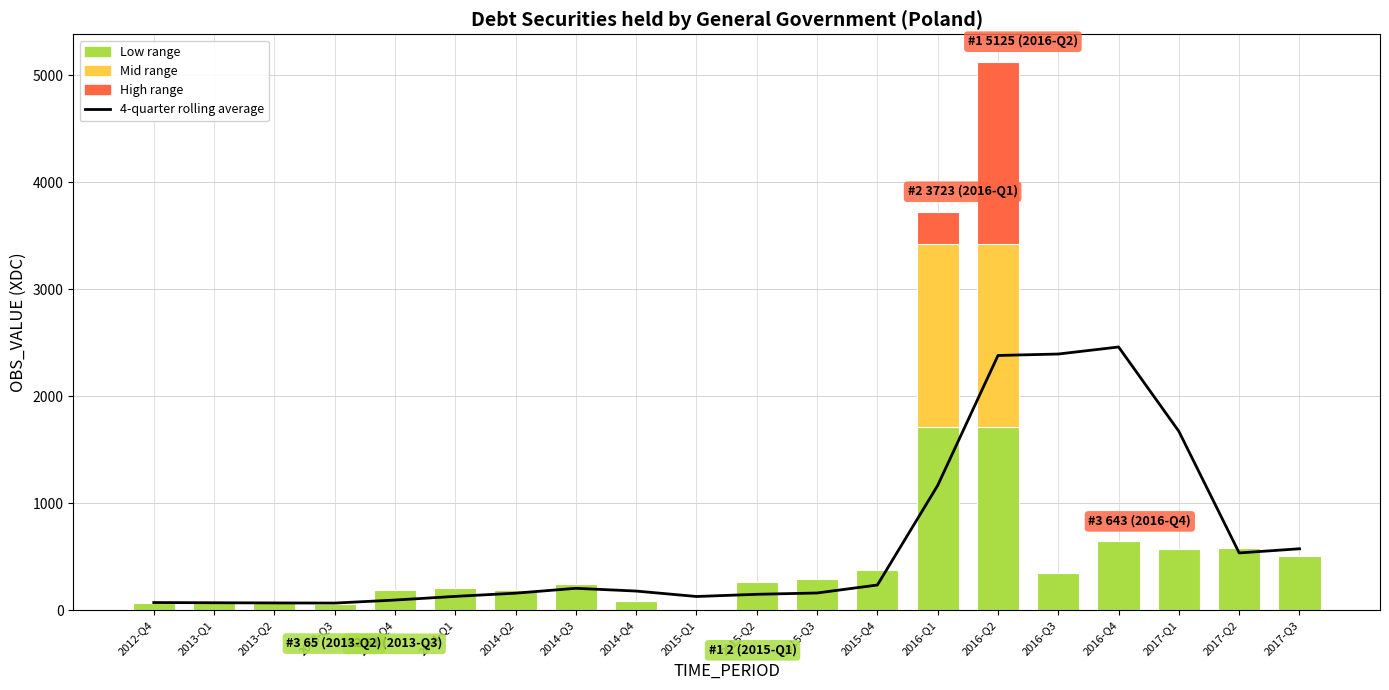

True or false: the data shows 99.4 at 2015-Q2.

False